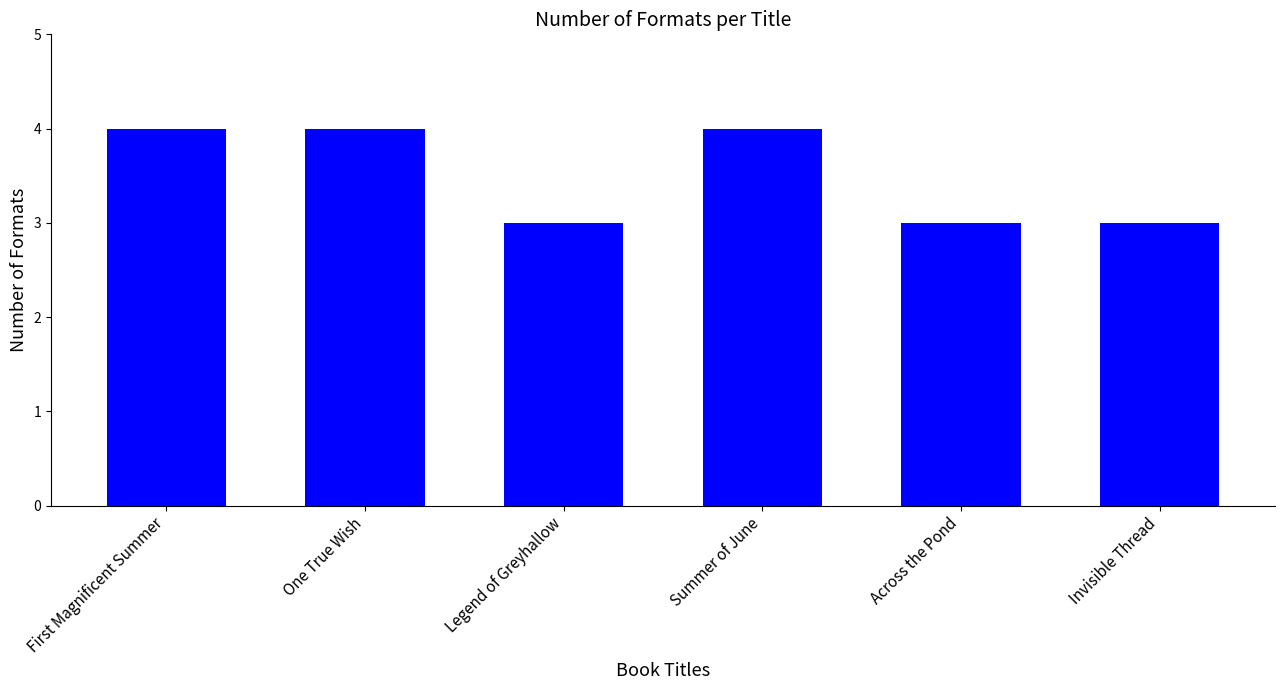

What position from the right is Across the Pond?

2